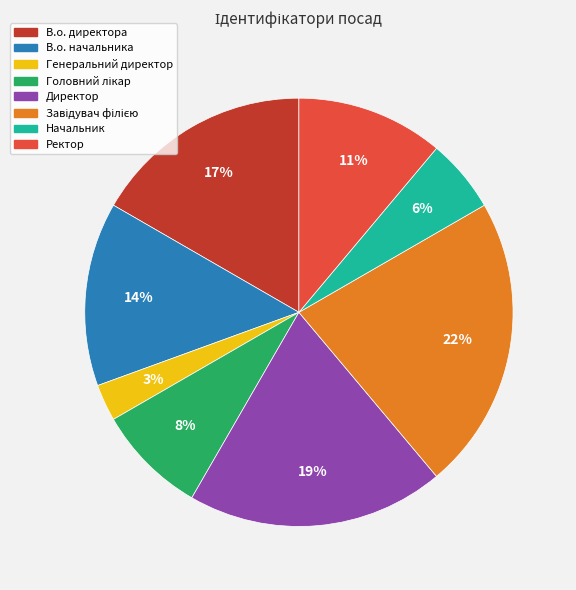

Does any single category account for the majority?

No